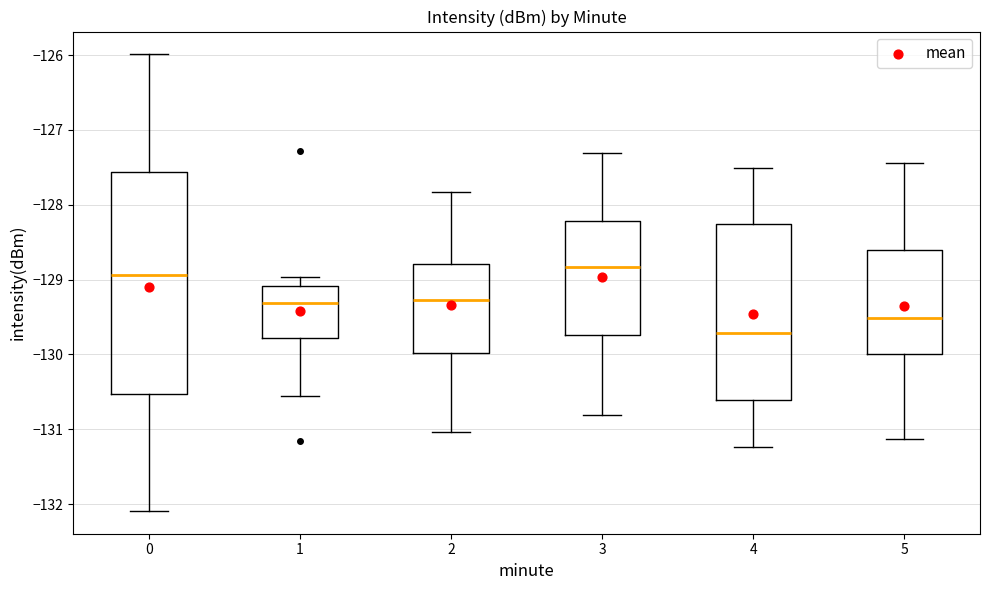

Comparing the boxes themselves (not the whiskers), which one is the tallest?

0